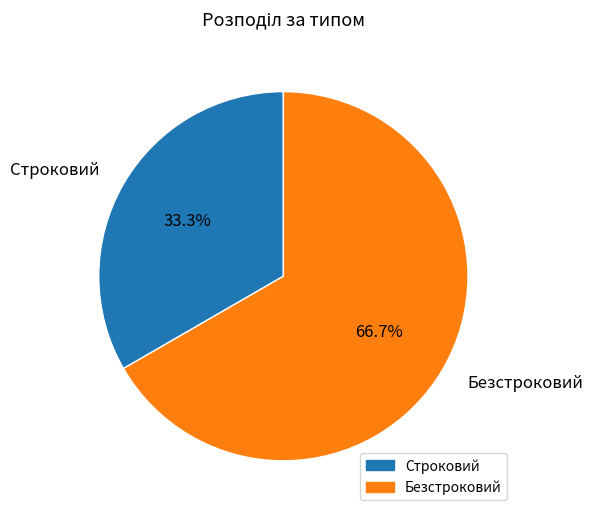

How many segments does this pie chart have?

2